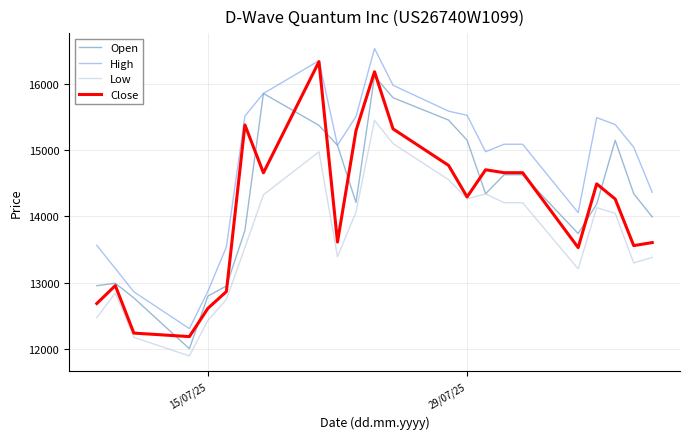

What is the average value of the High series?

14775